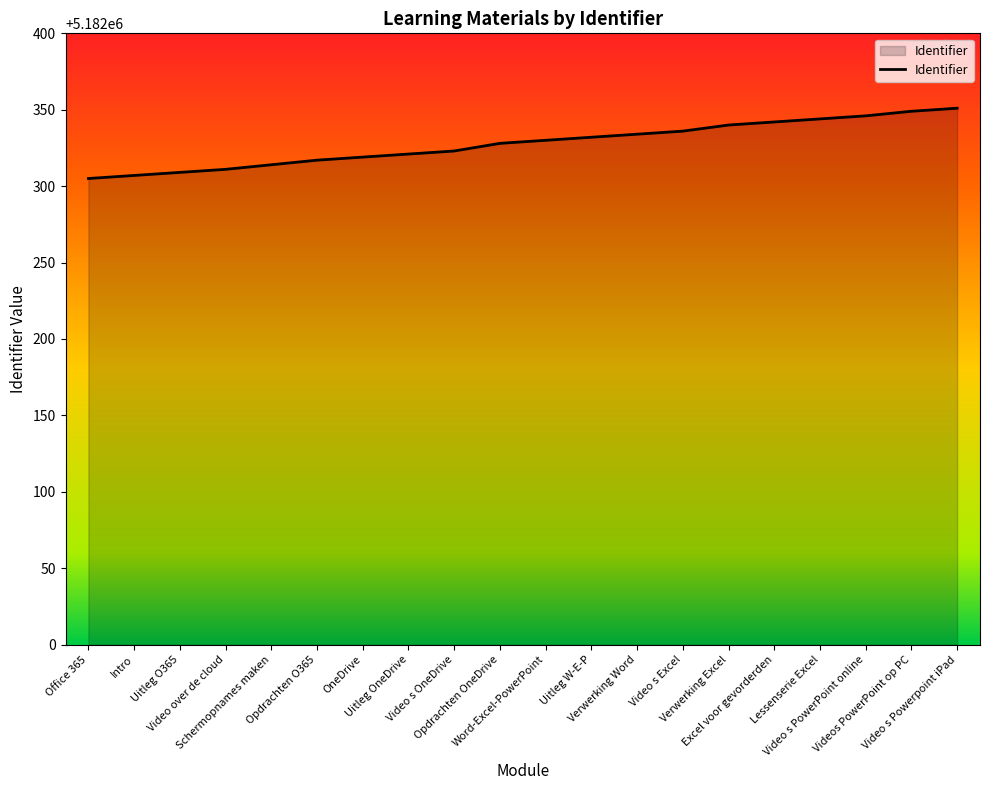

What is the change in value from Uitleg OneDrive to Word-Excel-PowerPoint?

+9